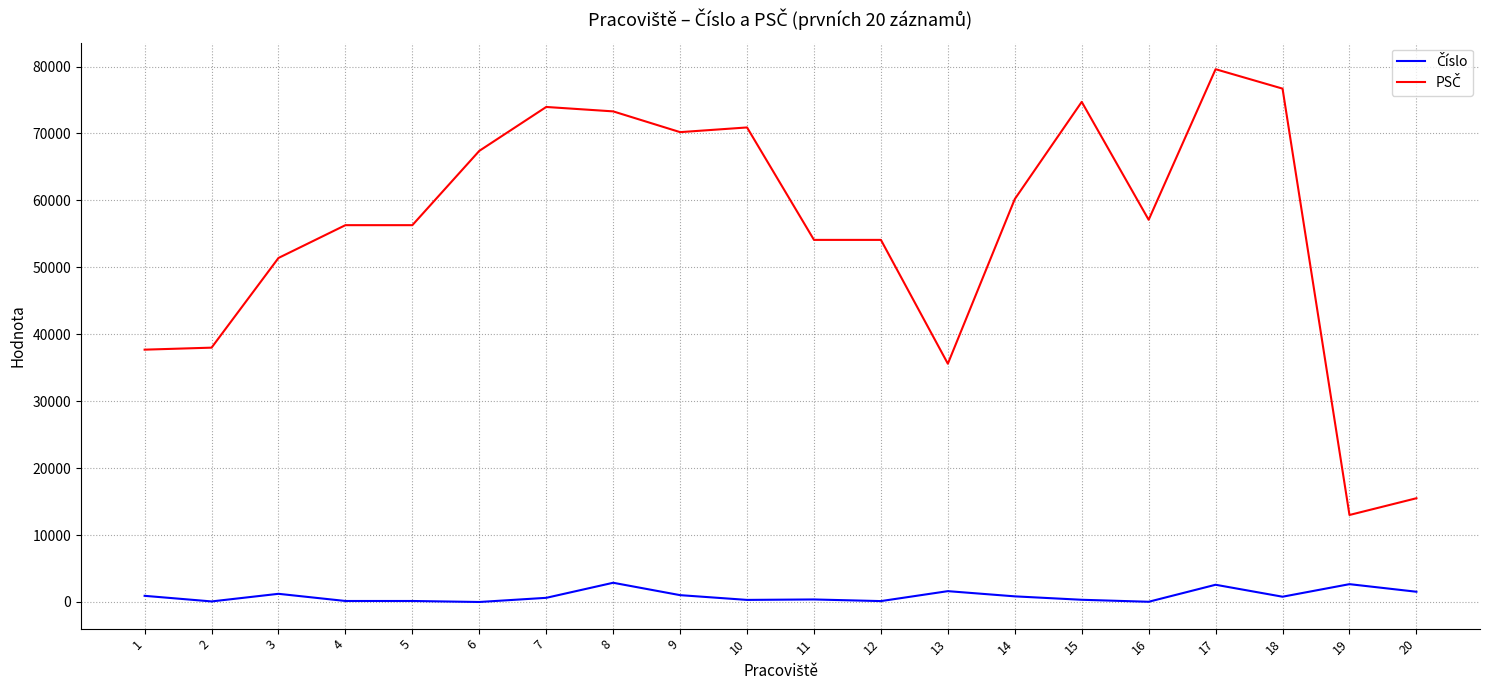

At which category is the sum across all series the highest?

17